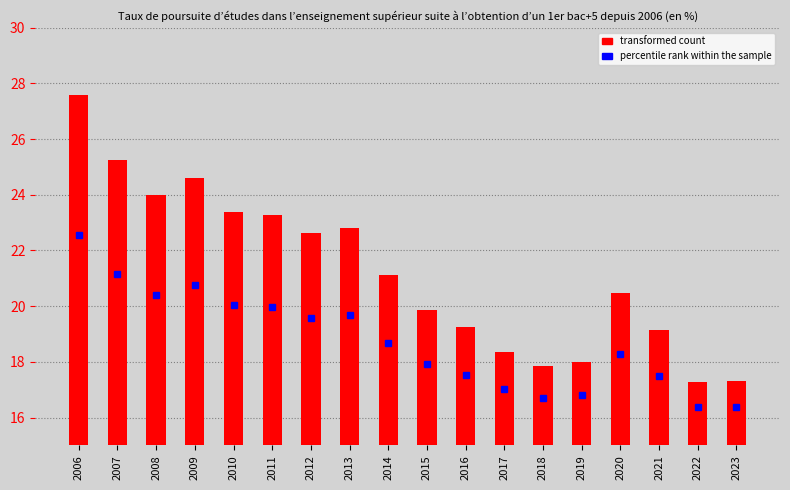

Which label corresponds to the largest value in the chart?

2006